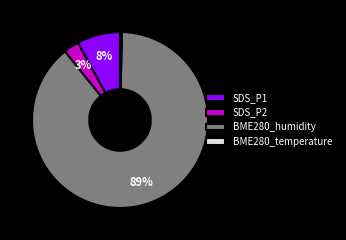

To the nearest percent, what is the average slice percentage?

25%